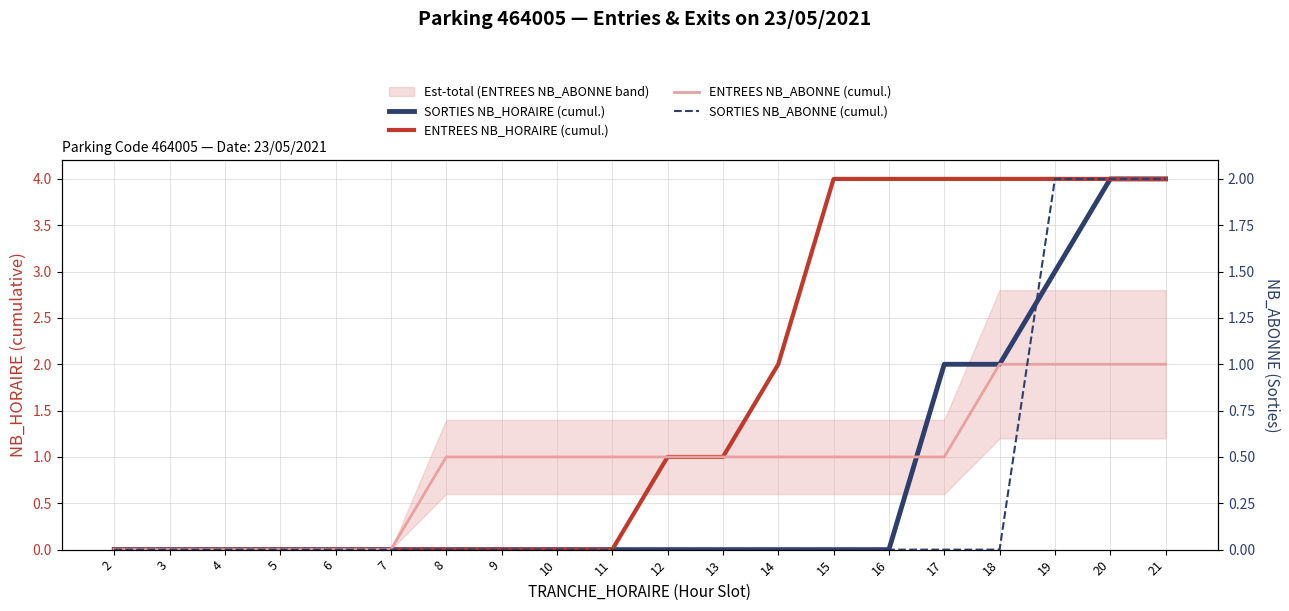

True or false: SORTIES NB_HORAIRE (cumul.) has more than 2 points higher than both neighbors.

False